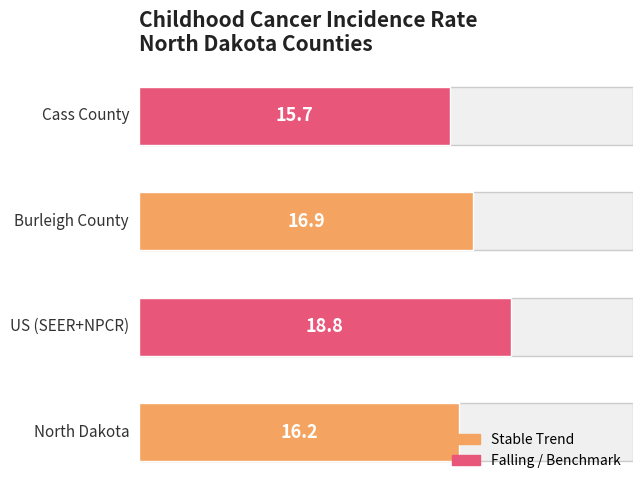

What is the change in value from 0 to 1?

+2.6